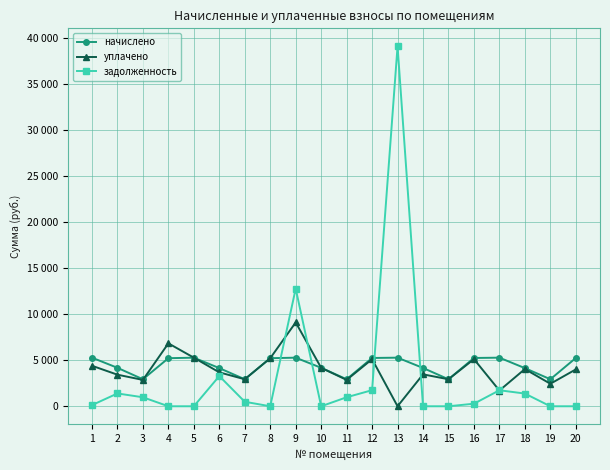

True or false: задолженность and начислено cross at least once.

True